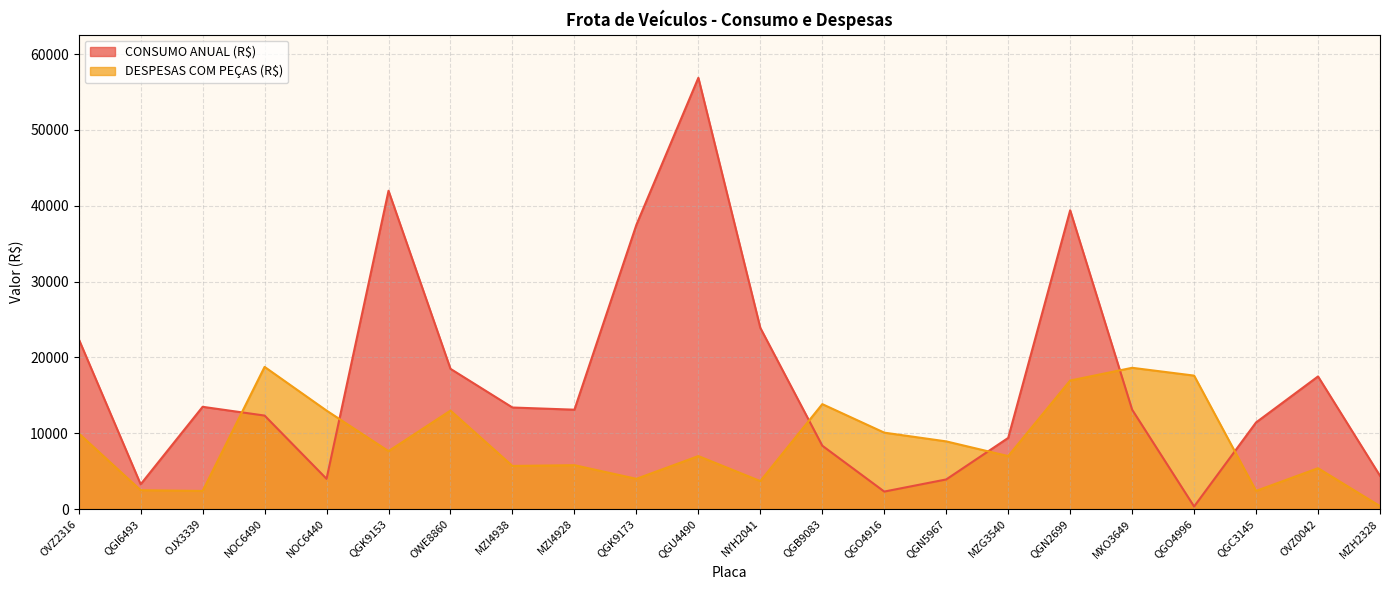

What is the sum of the DESPESAS COM PEÇAS (R$) values at MXO3649 and MZH2328?

19005.0